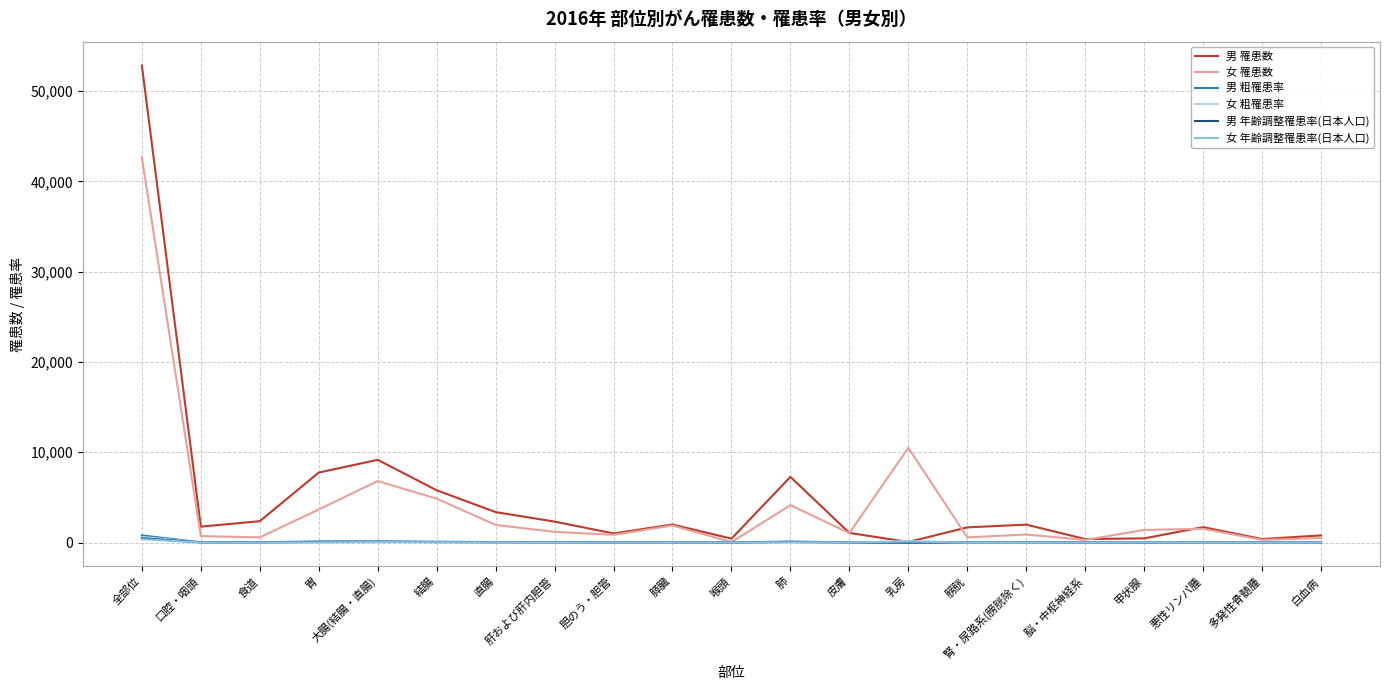

What is the average value of the 男 粗罹患率 series?

74.1